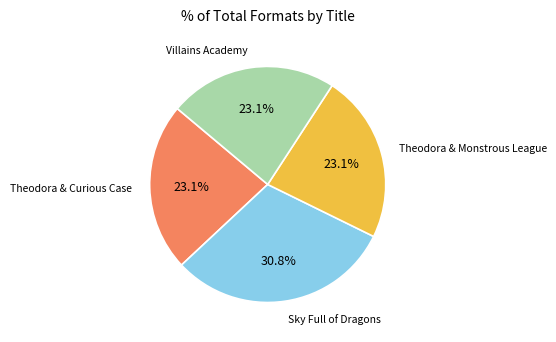

What percentage is NOT represented by Theodora & Monstrous League?

76.9%